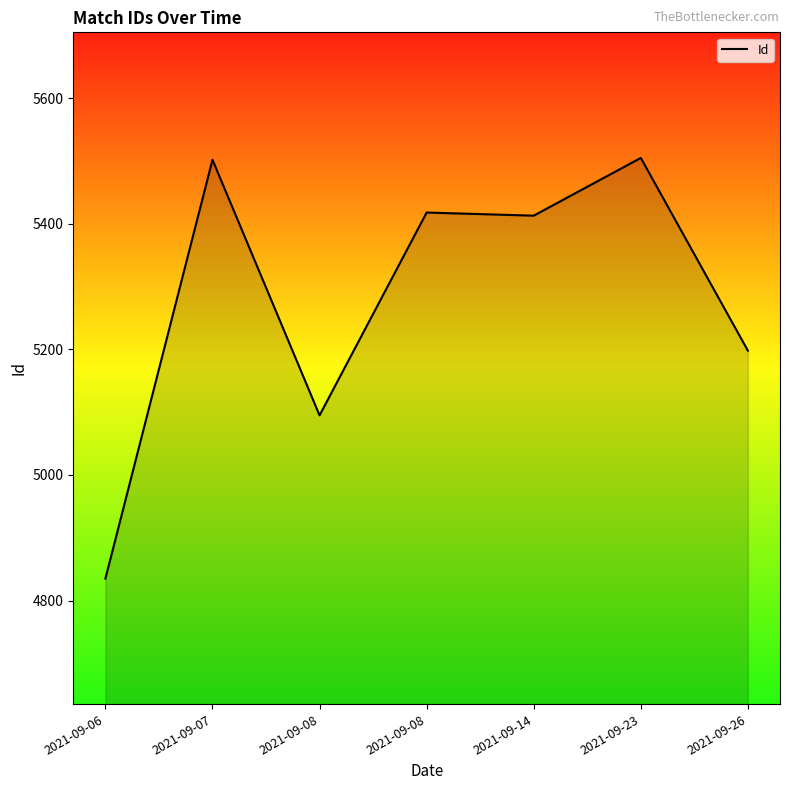

Does the chart have visible grid lines?

No